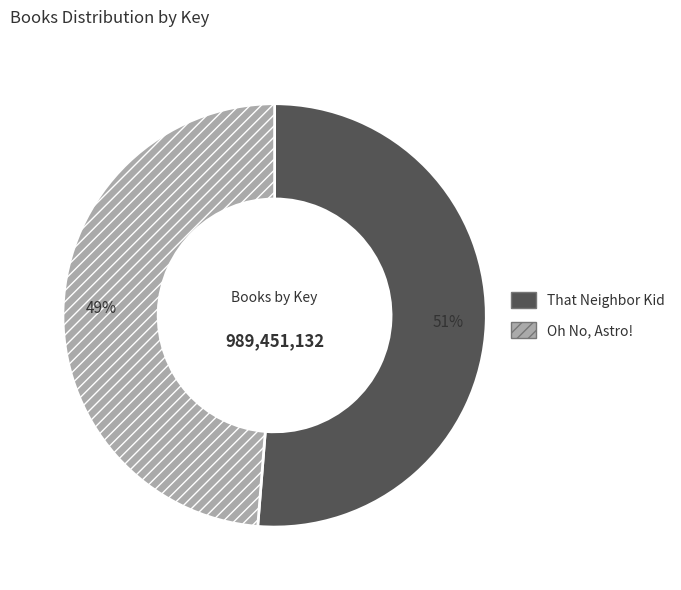

Count the number of slices in the pie.

2